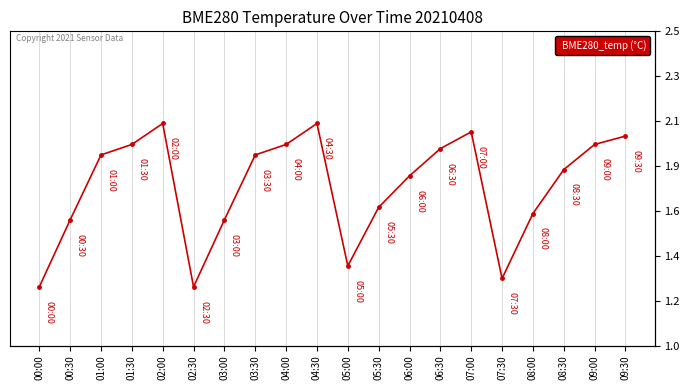

What is the minimum value shown in the chart?

1.3